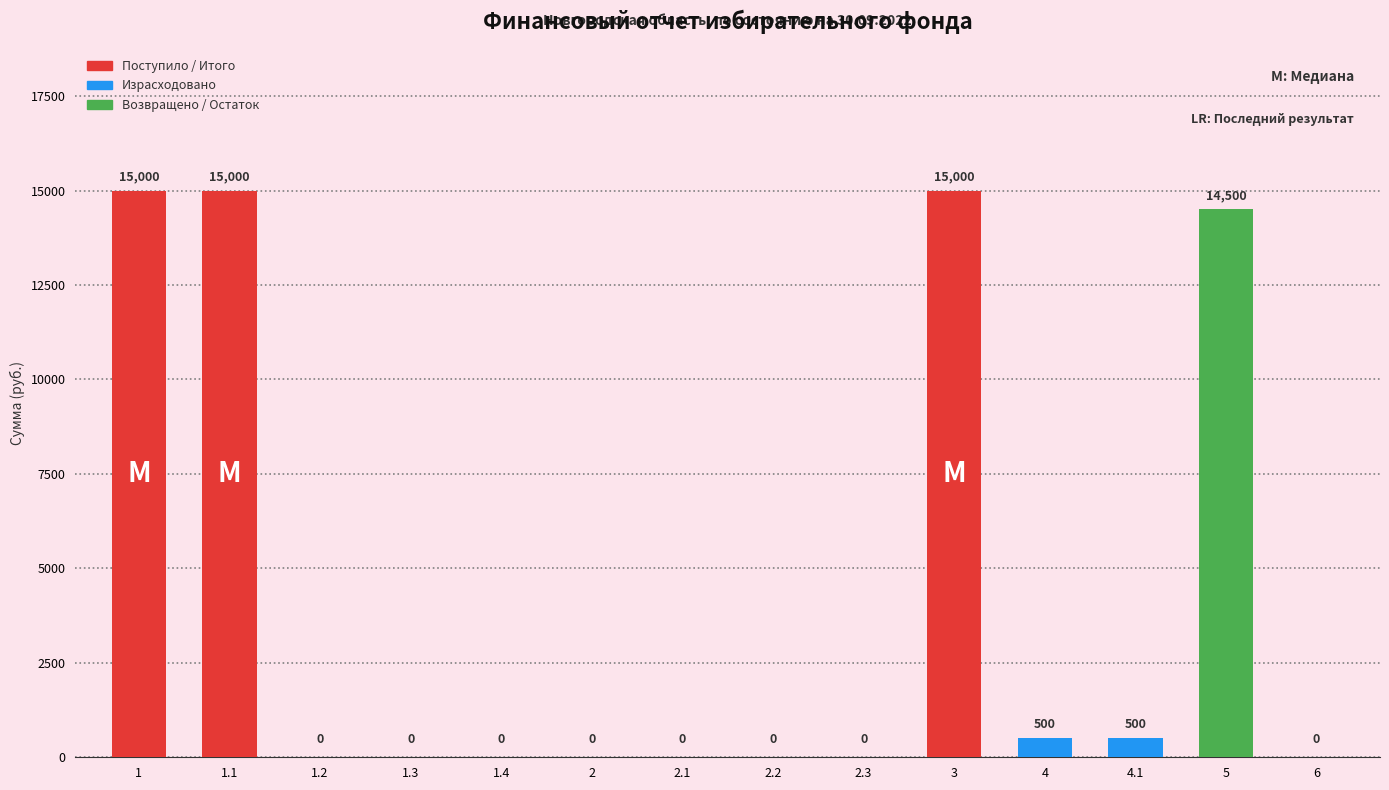

What is the maximum value shown in the chart?

15000